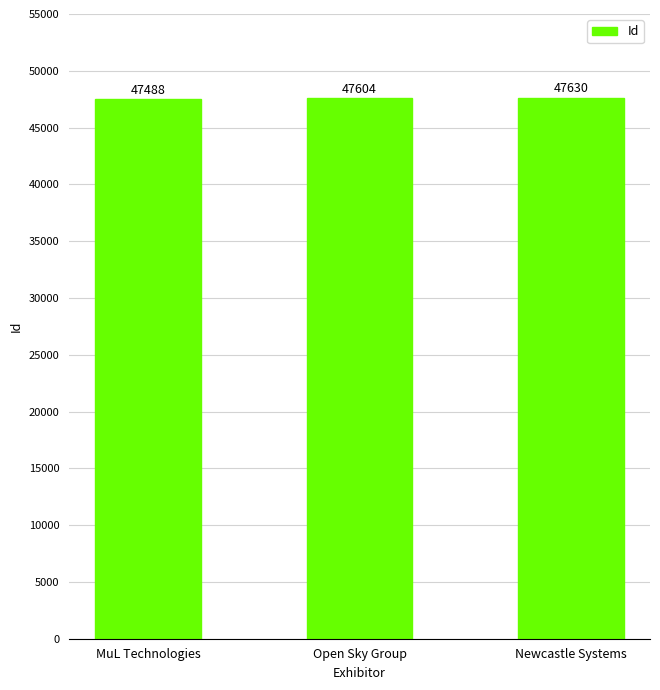

How many values are between 47488 and 47630?

3